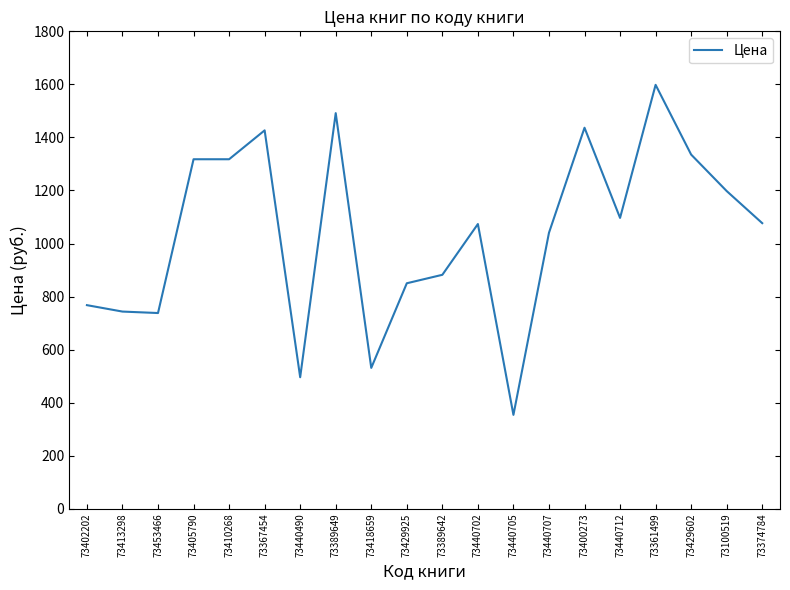

Which has a higher value, 73440705 or 73374784?

73374784